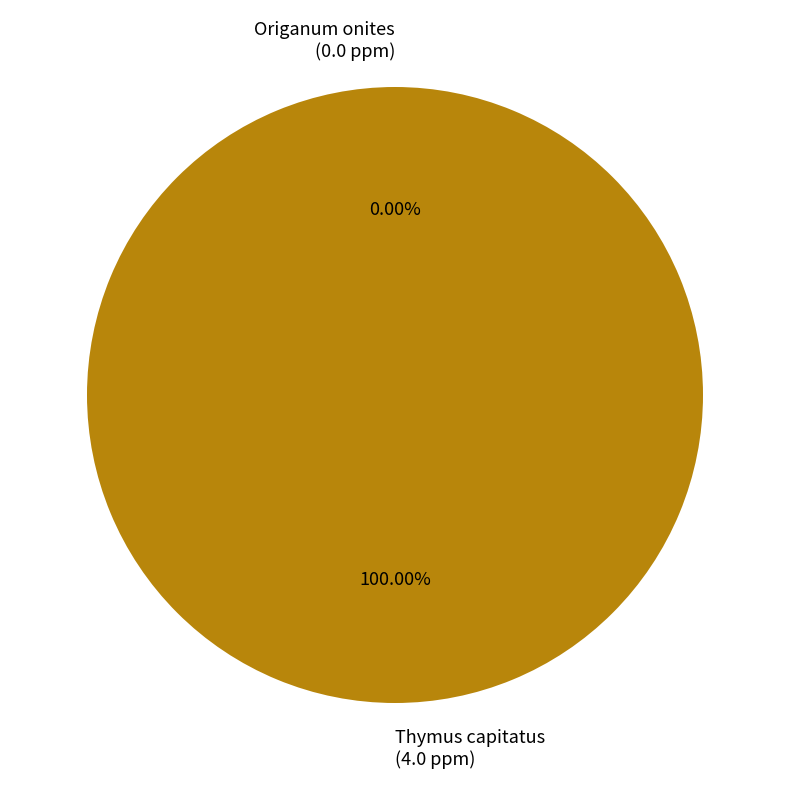

Which has a higher value, Origanum onites or Thymus capitatus?

Thymus capitatus